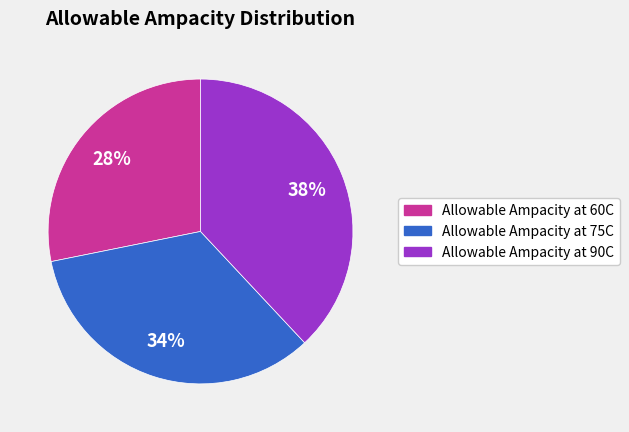

The Allowable Ampacity at 90C slice represents 38% of the pie. True or false?

True